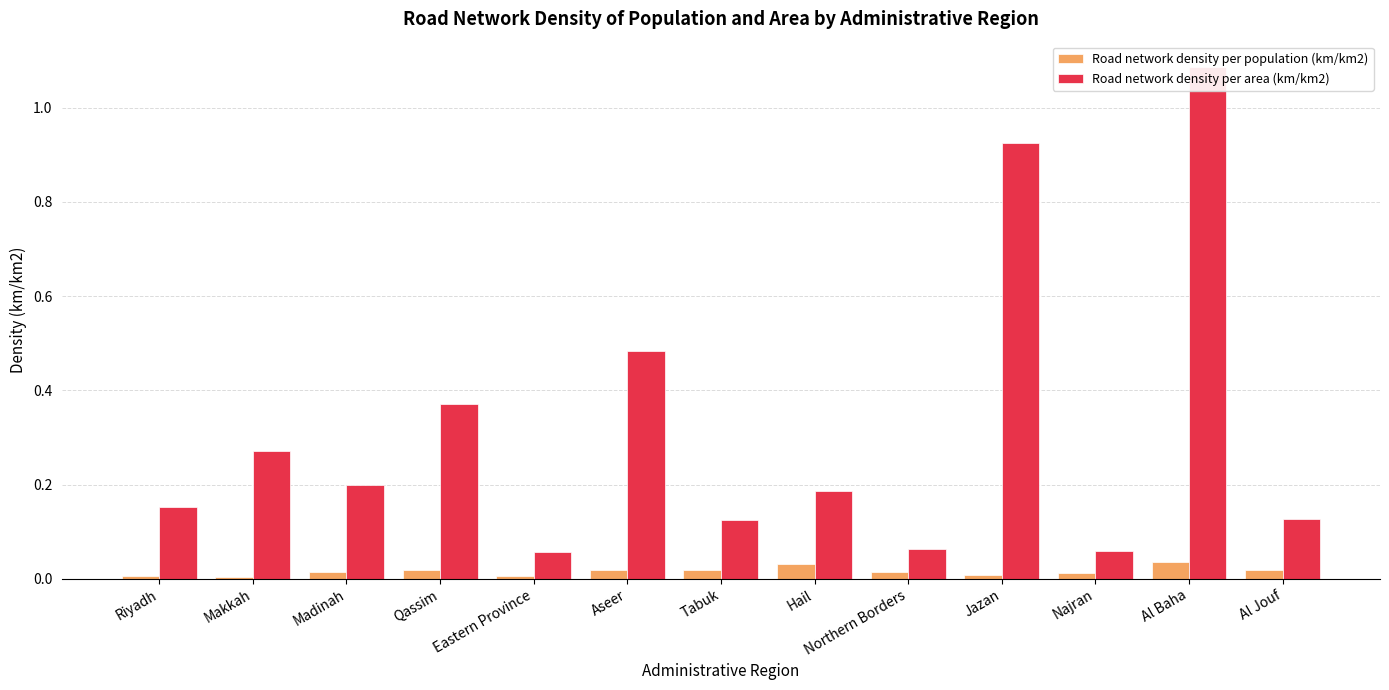

Reading left to right, transcribe all the data shown in this chart.

Road network density per population (km/km2): 0.0	0.0	0.0	0.0	0.0	0.0	0.0	0.0	0.0	0.0	0.0	0.0	0.0
Road network density per area (km/km2): 0.2	0.3	0.2	0.4	0.1	0.5	0.1	0.2	0.1	0.9	0.1	1.1	0.1